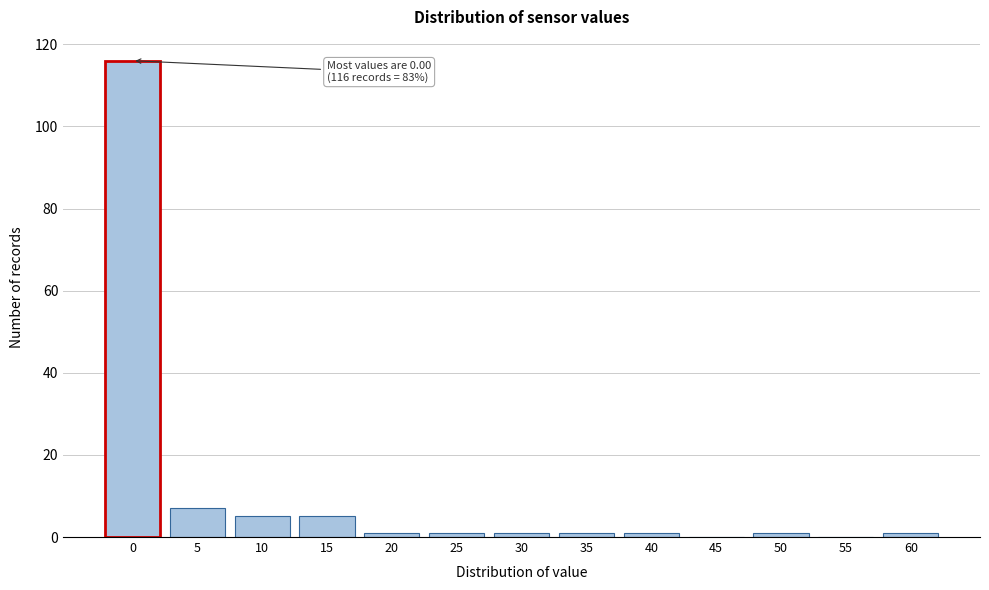

Reading left to right, what are all the values shown in this chart?

0=116	5=7	10=5	15=5	20=1	25=1	30=1	35=1	40=1	45=0	50=1	55=0	60=1